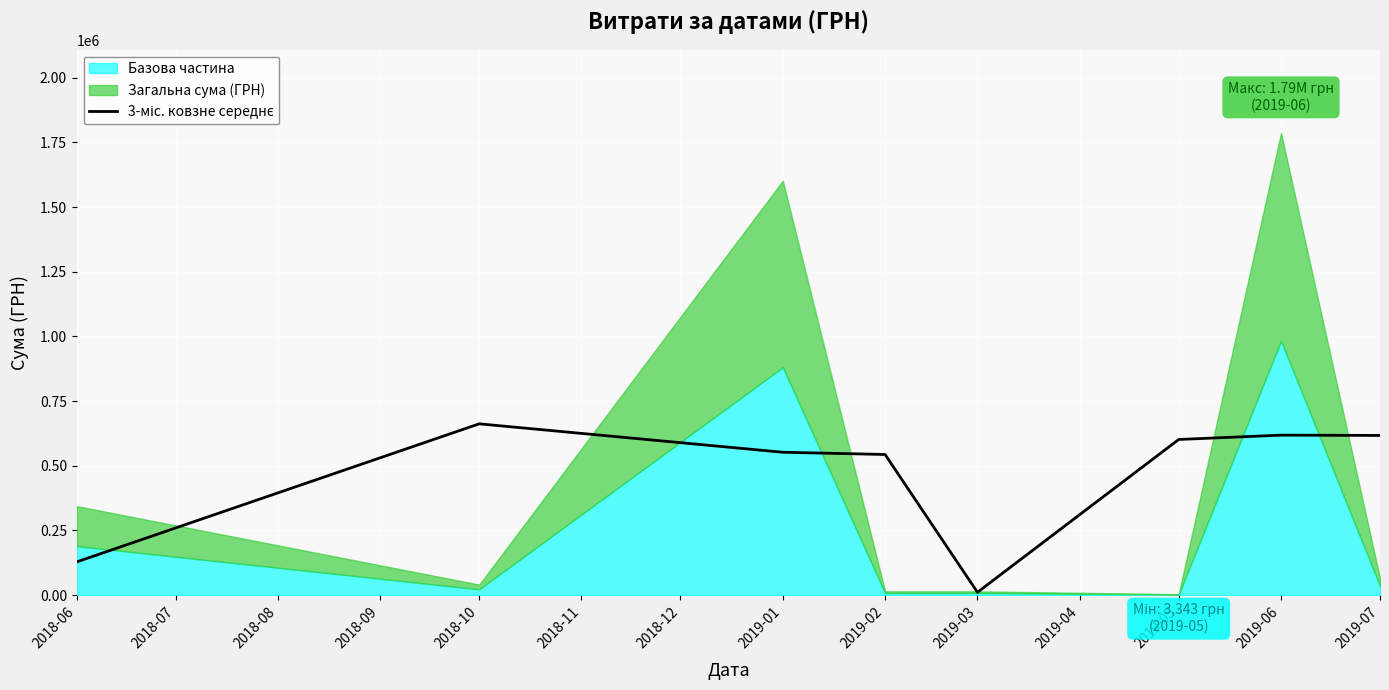

What is the change in value from 2018-06 to 2019-02?

+415390.5